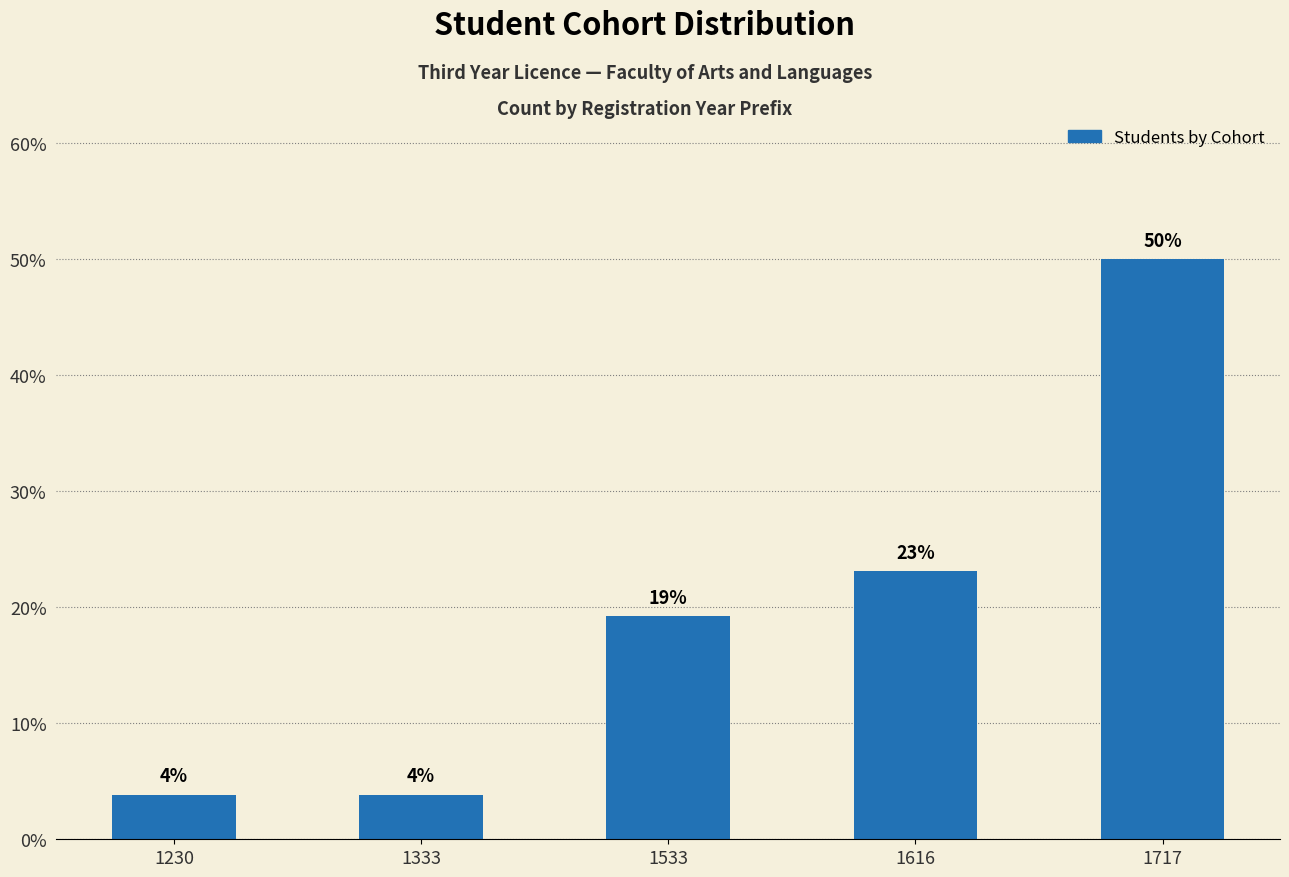

What is the smallest value displayed?

3.8